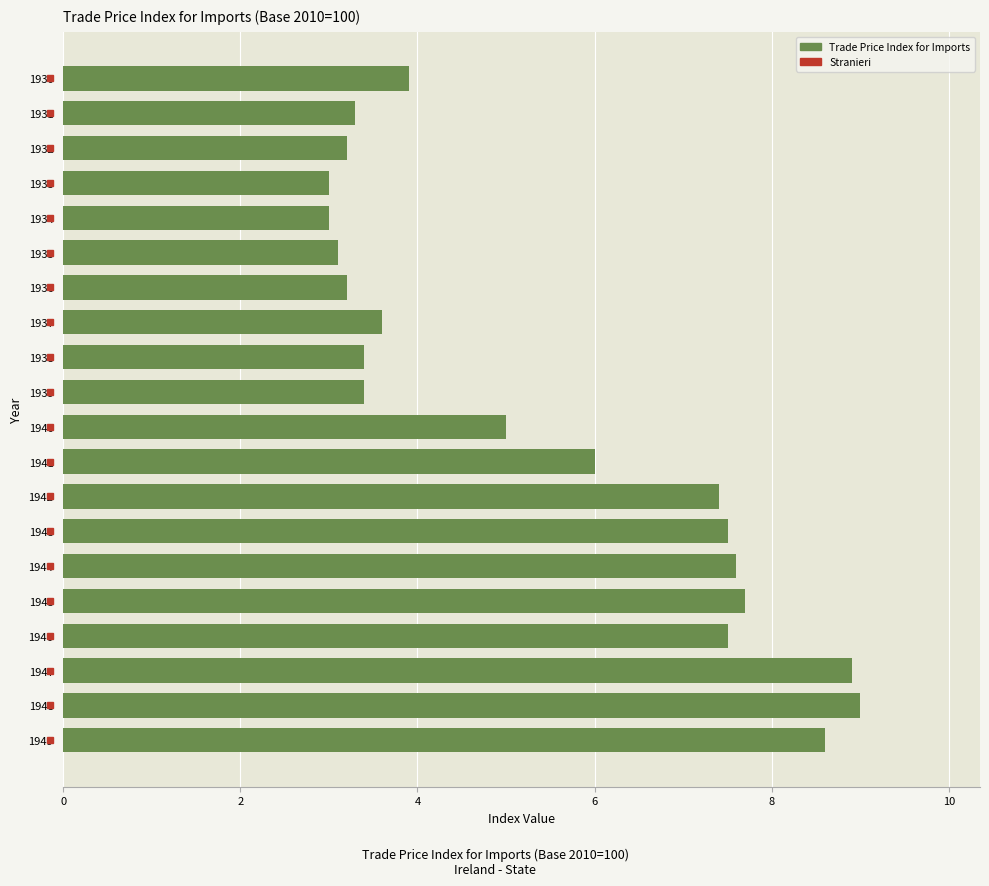

What is the difference between the second highest and second lowest values?

5.9